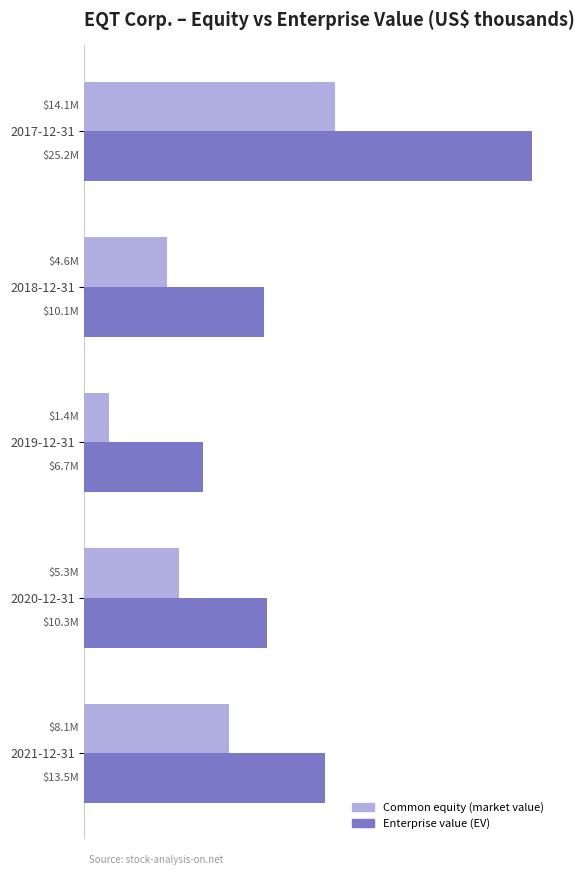

Which label corresponds to the largest value in the chart?

2017-12-31